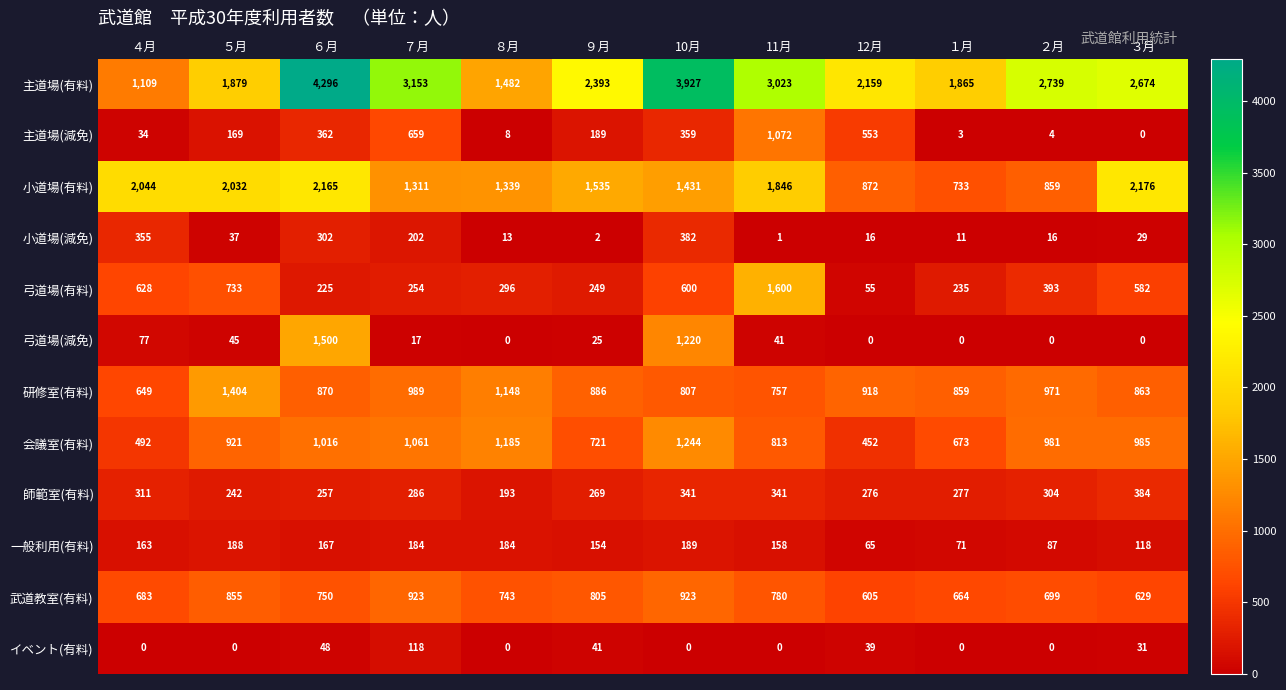

What is the difference between the maximum and minimum values in the 小道場(有料) series?

1443